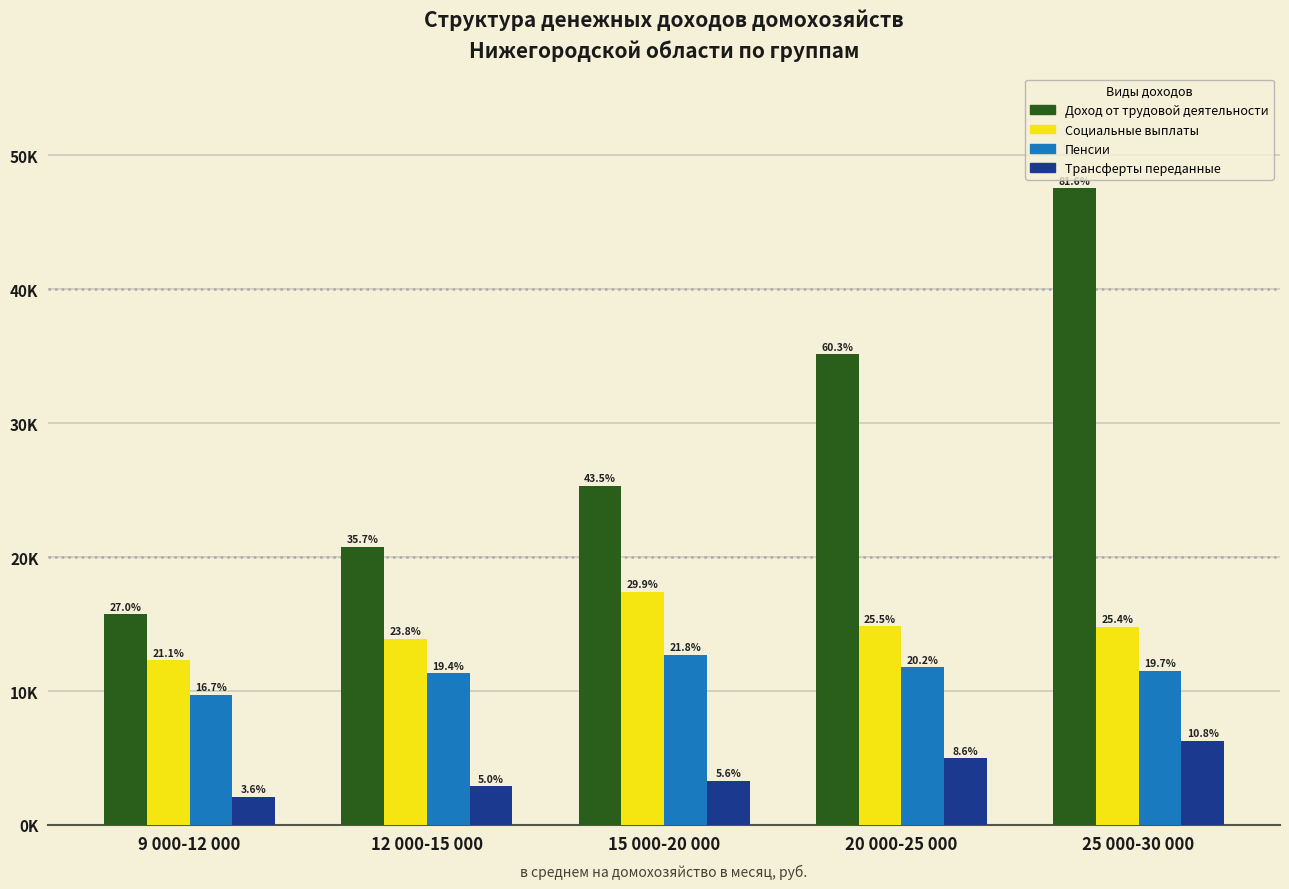

What are all the series names shown in the legend?

Доход от трудовой деятельности, Социальные выплаты, Пенсии, Трансферты переданные